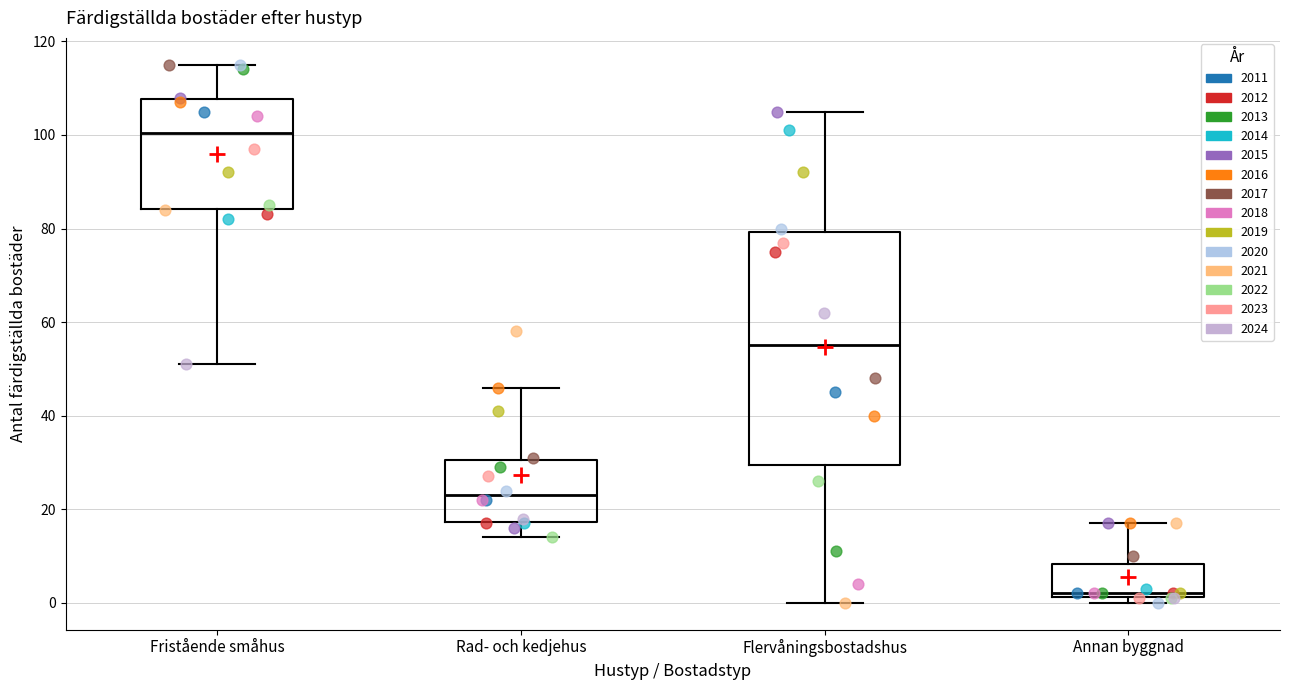

Reading left to right, read every box against the y-axis: the position of its median line, the range the box covers, and the ends of its whiskers. The values are not printed on the chart, so give them approximately, as read against the axis.

Fristående småhus: median 100, box 84 to 108, whiskers 52 to 116
Rad- och kedjehus: median 24, box 18 to 30, whiskers 14 to 46
Flervåningsbostadshus: median 56, box 30 to 80, whiskers 0 to 106
Annan byggnad: median 2 (just above the box's lower edge), box 2 to 8, whiskers 0 to 18